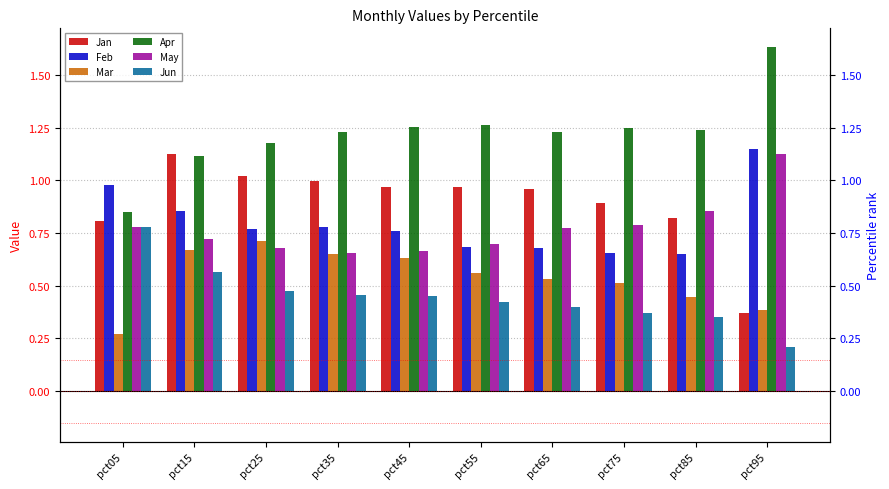

Between pct45 and pct65, which is larger?

pct45